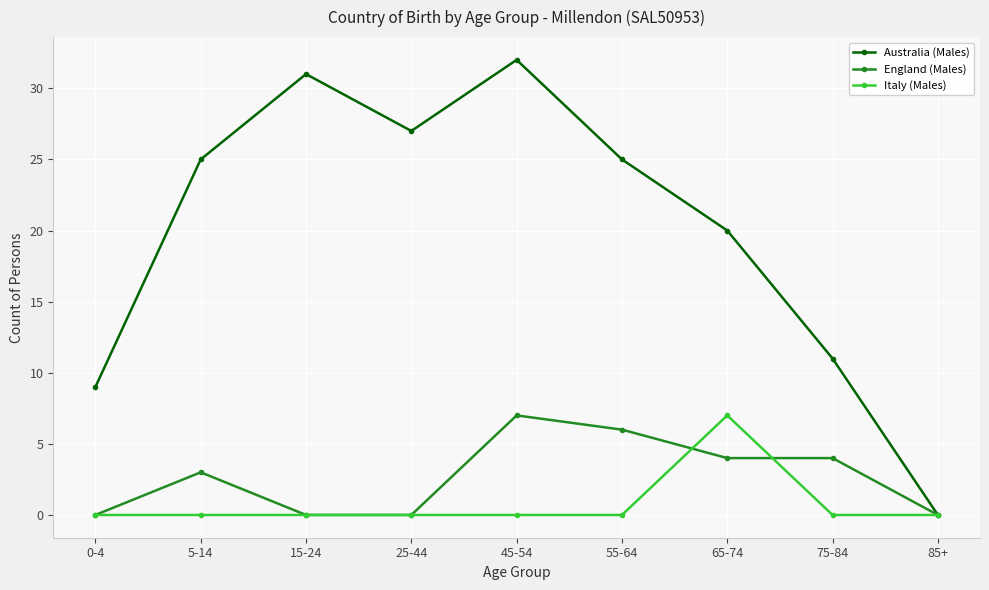

What is the label of the 4th point from the right?

55-64